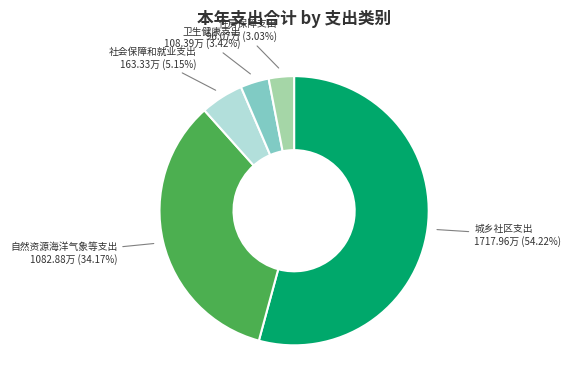

Does any single category account for the majority?

Yes